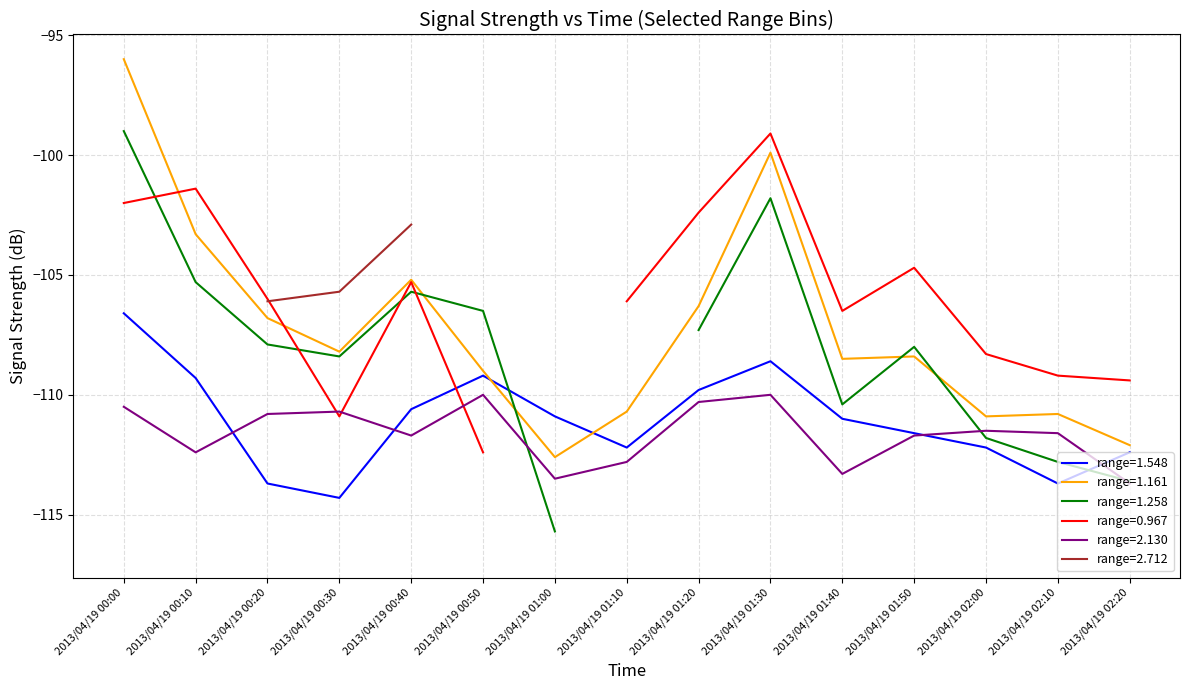

At which label does 1.548 first exceed -111?

2013/04/19 00:00